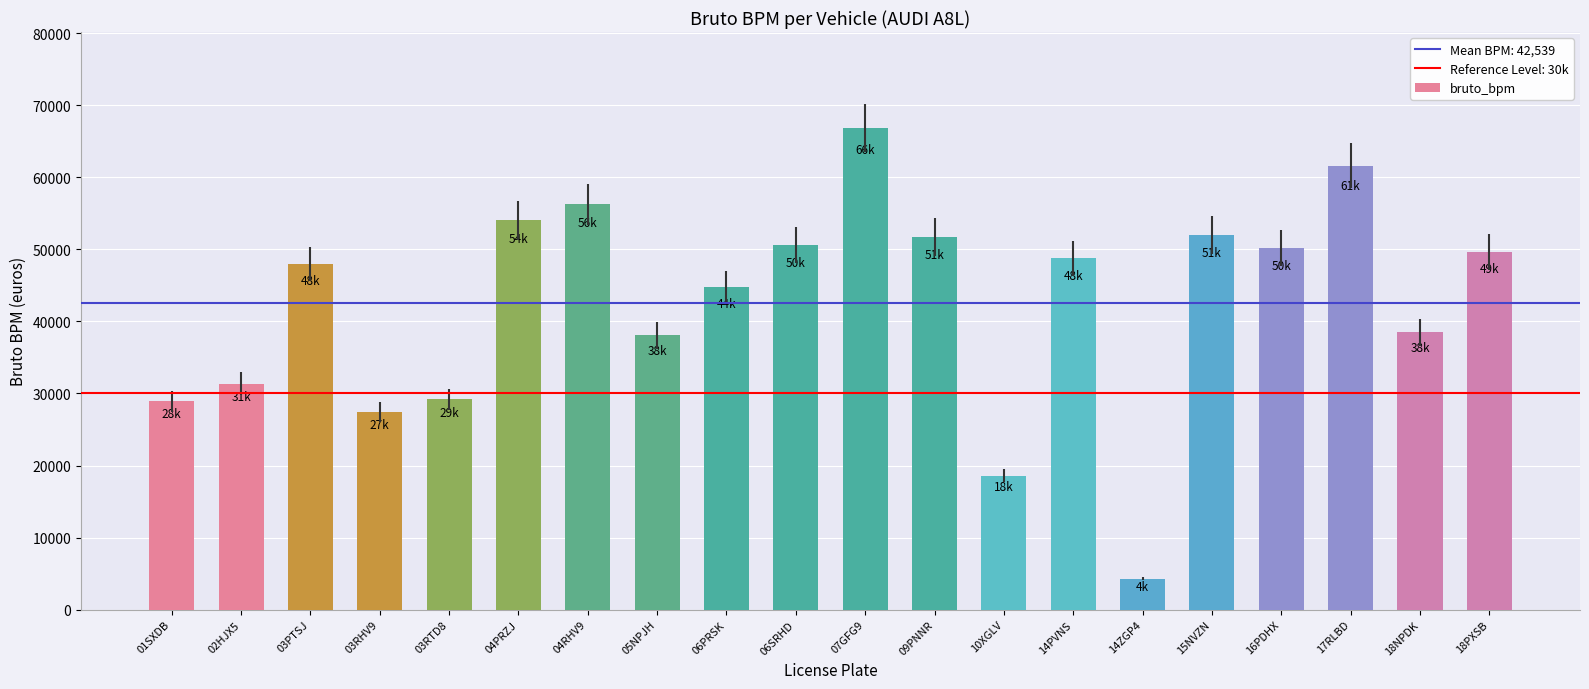

What is the difference between the values at 03RHV9 and 10XGLV?

8856